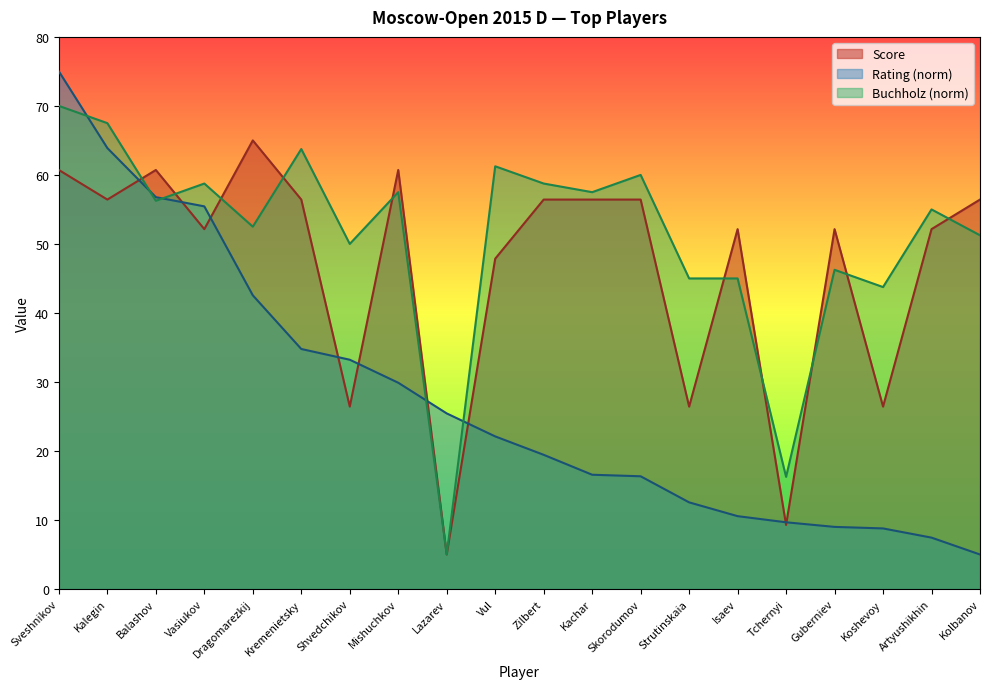

At which label does Rating reach its peak?

Sveshnikov